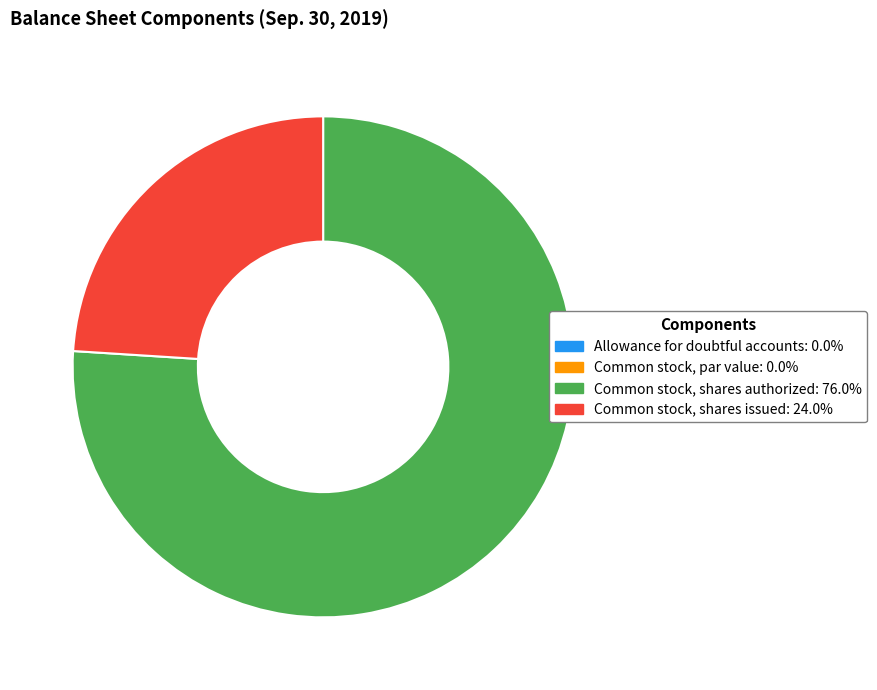

Which slice represents more than half of the pie?

Common stock, shares authorized